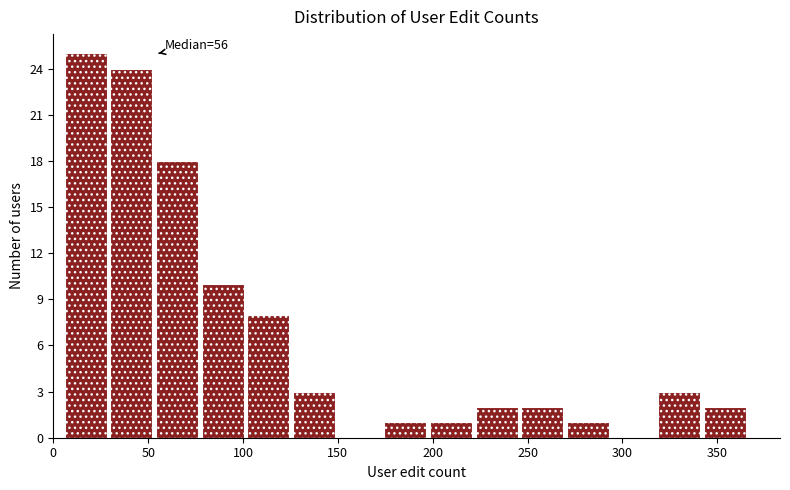

Which range on the x-axis has the tallest bar?

5 to 30